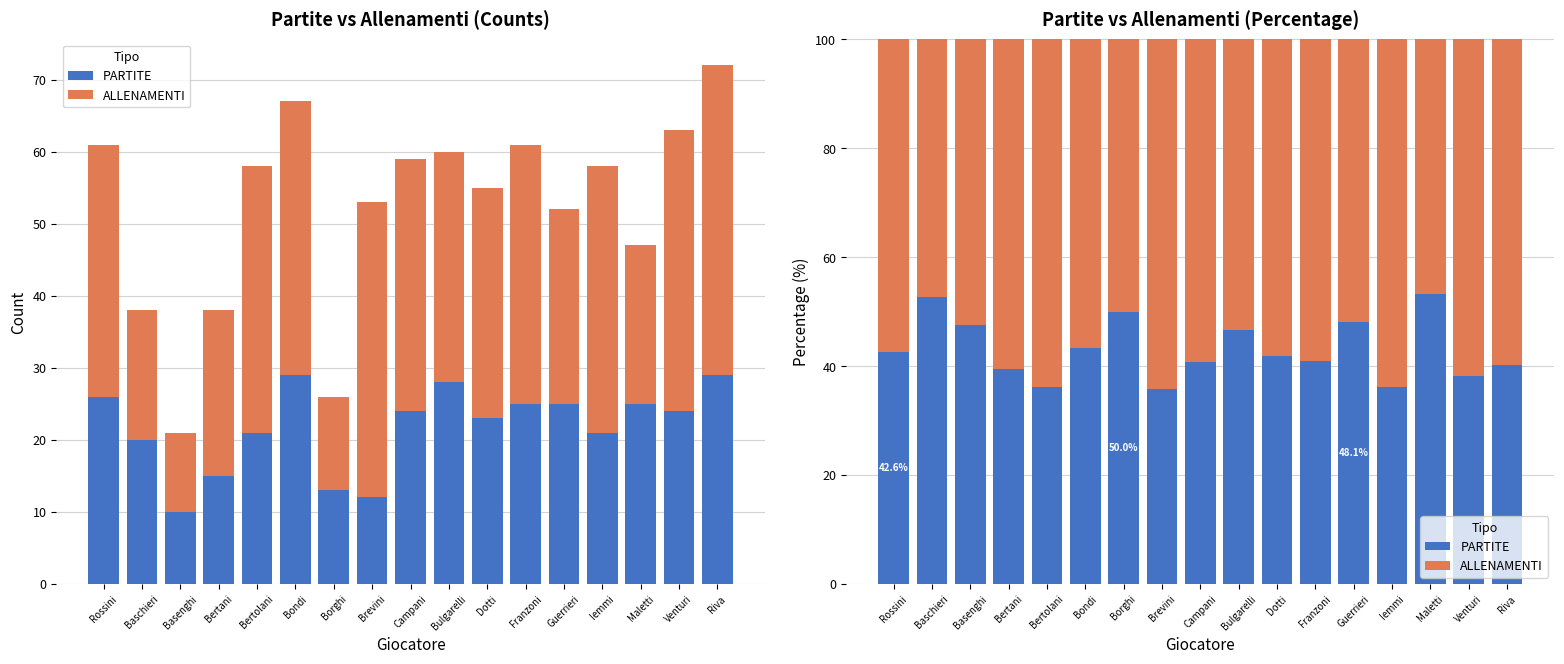

What is the difference between the highest and lowest values at Bertani?

21.1